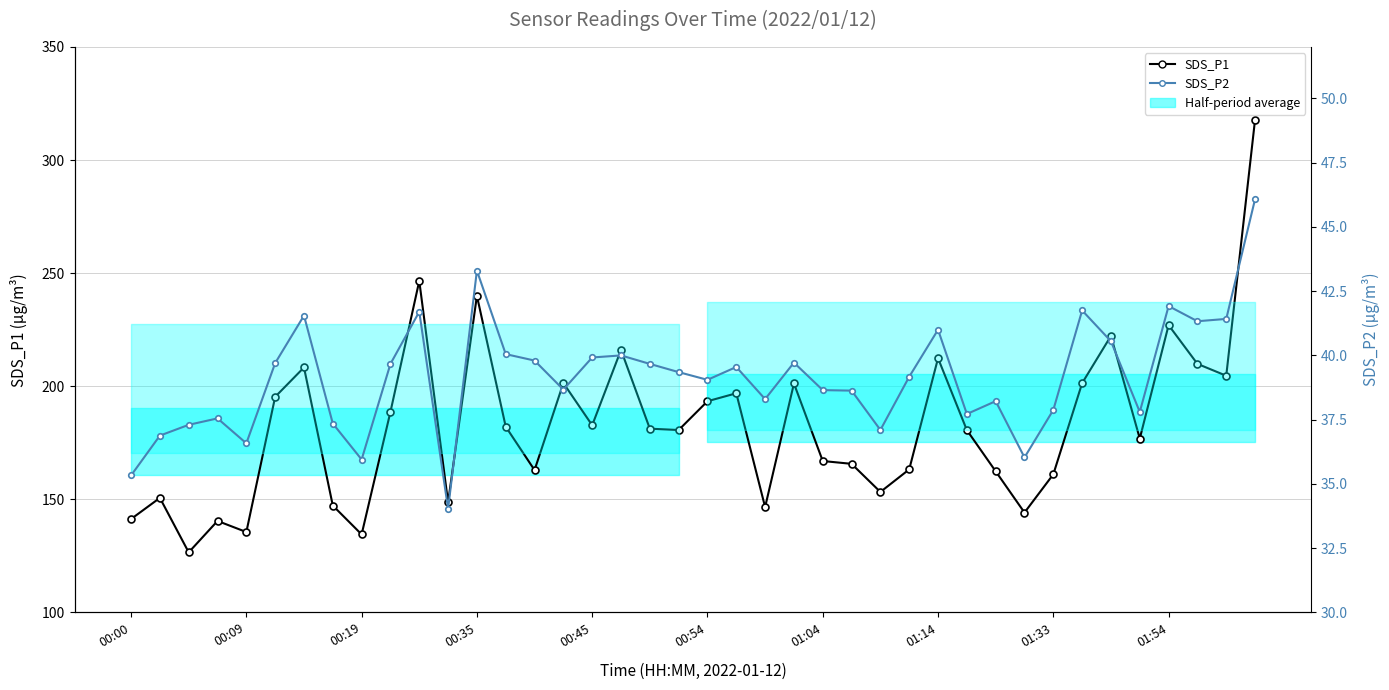

At how many categories does at least one series exceed 234?

3